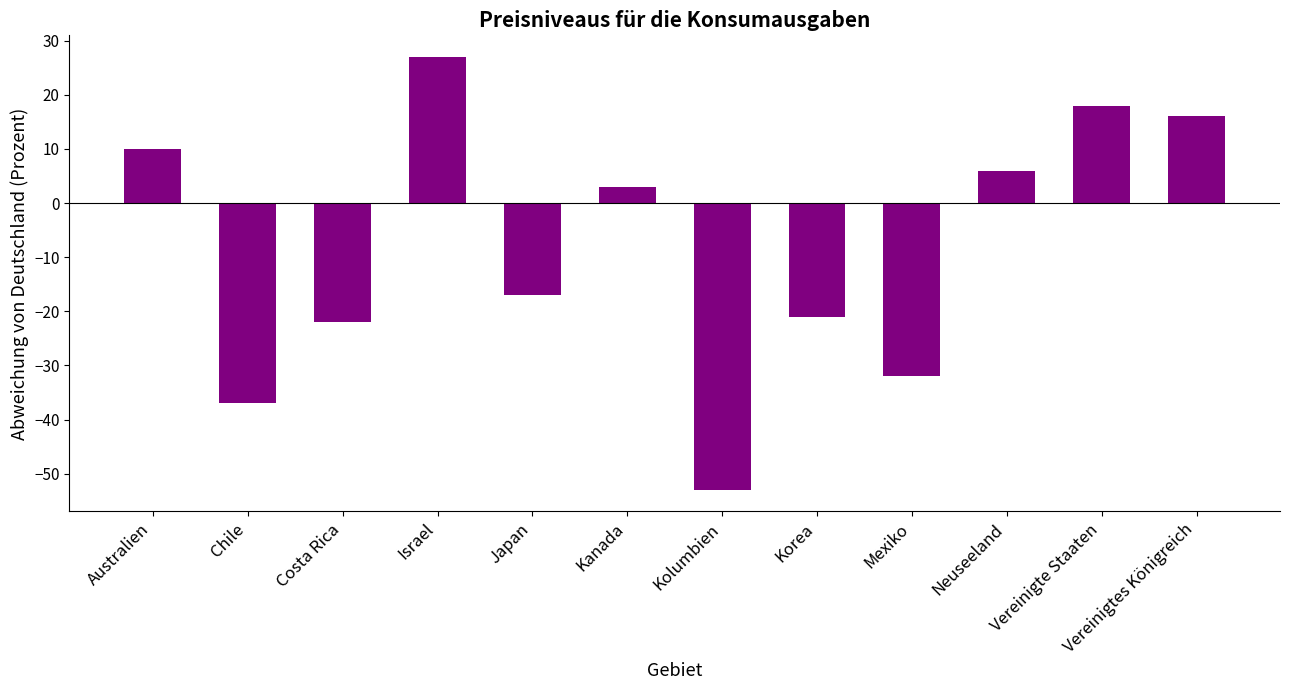

How many bars are there in total?

12